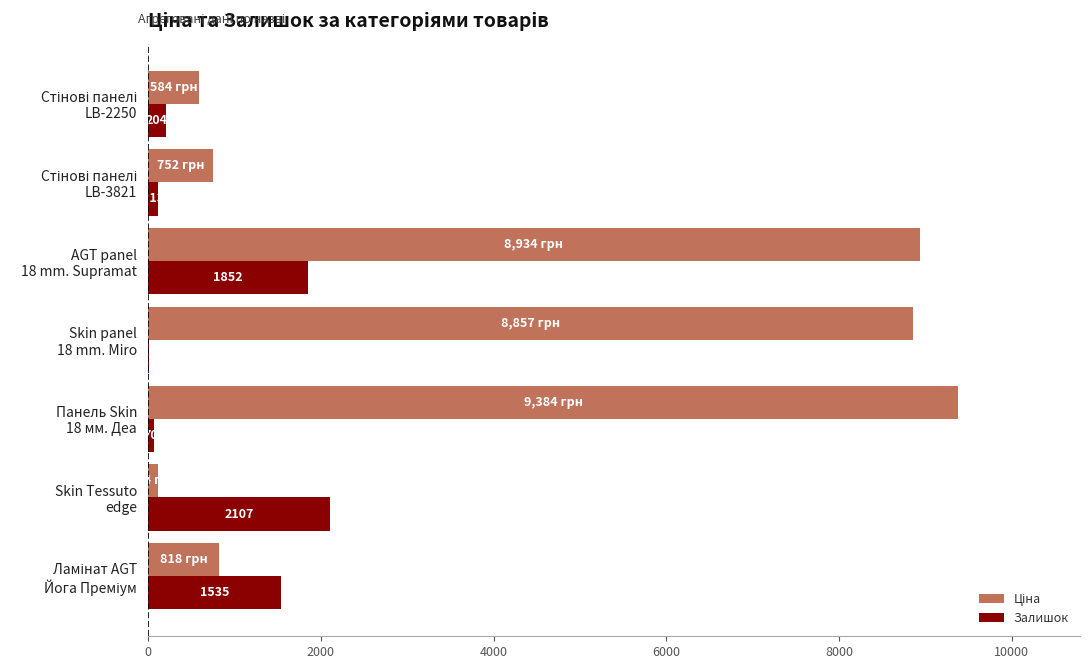

What is the highest value of the Залишок series?

2107.0